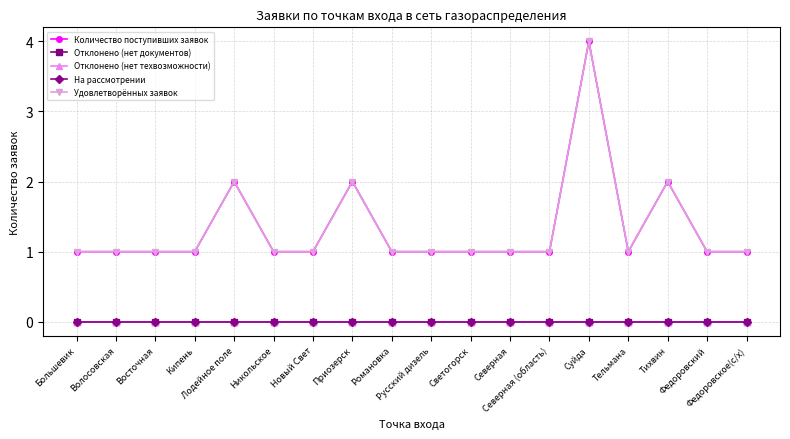

Where is the first local maximum for Количество поступивших заявок?

Лодейное поле